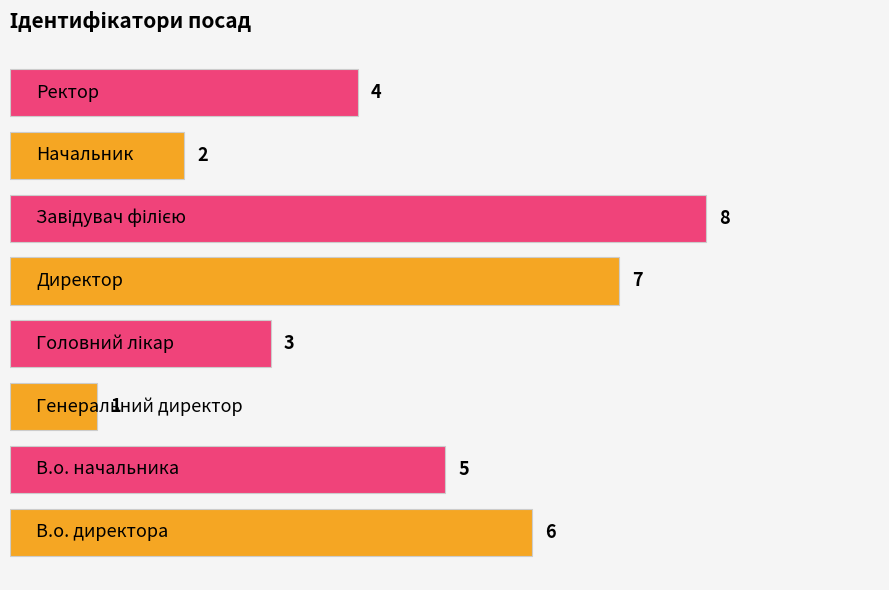

What is the sum of all values?

36